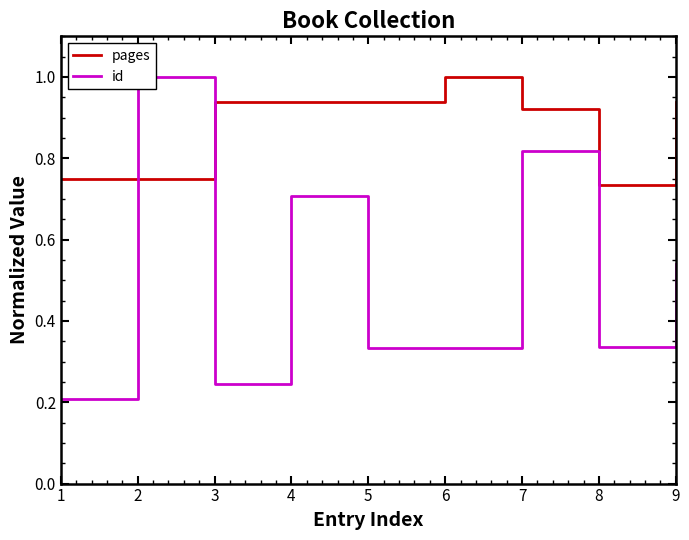

Which series has the largest total across all categories?

pages